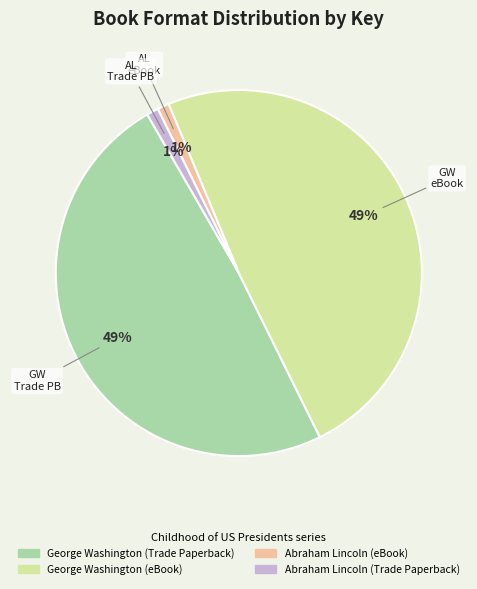

To the nearest percent, what is the average slice percentage?

25%